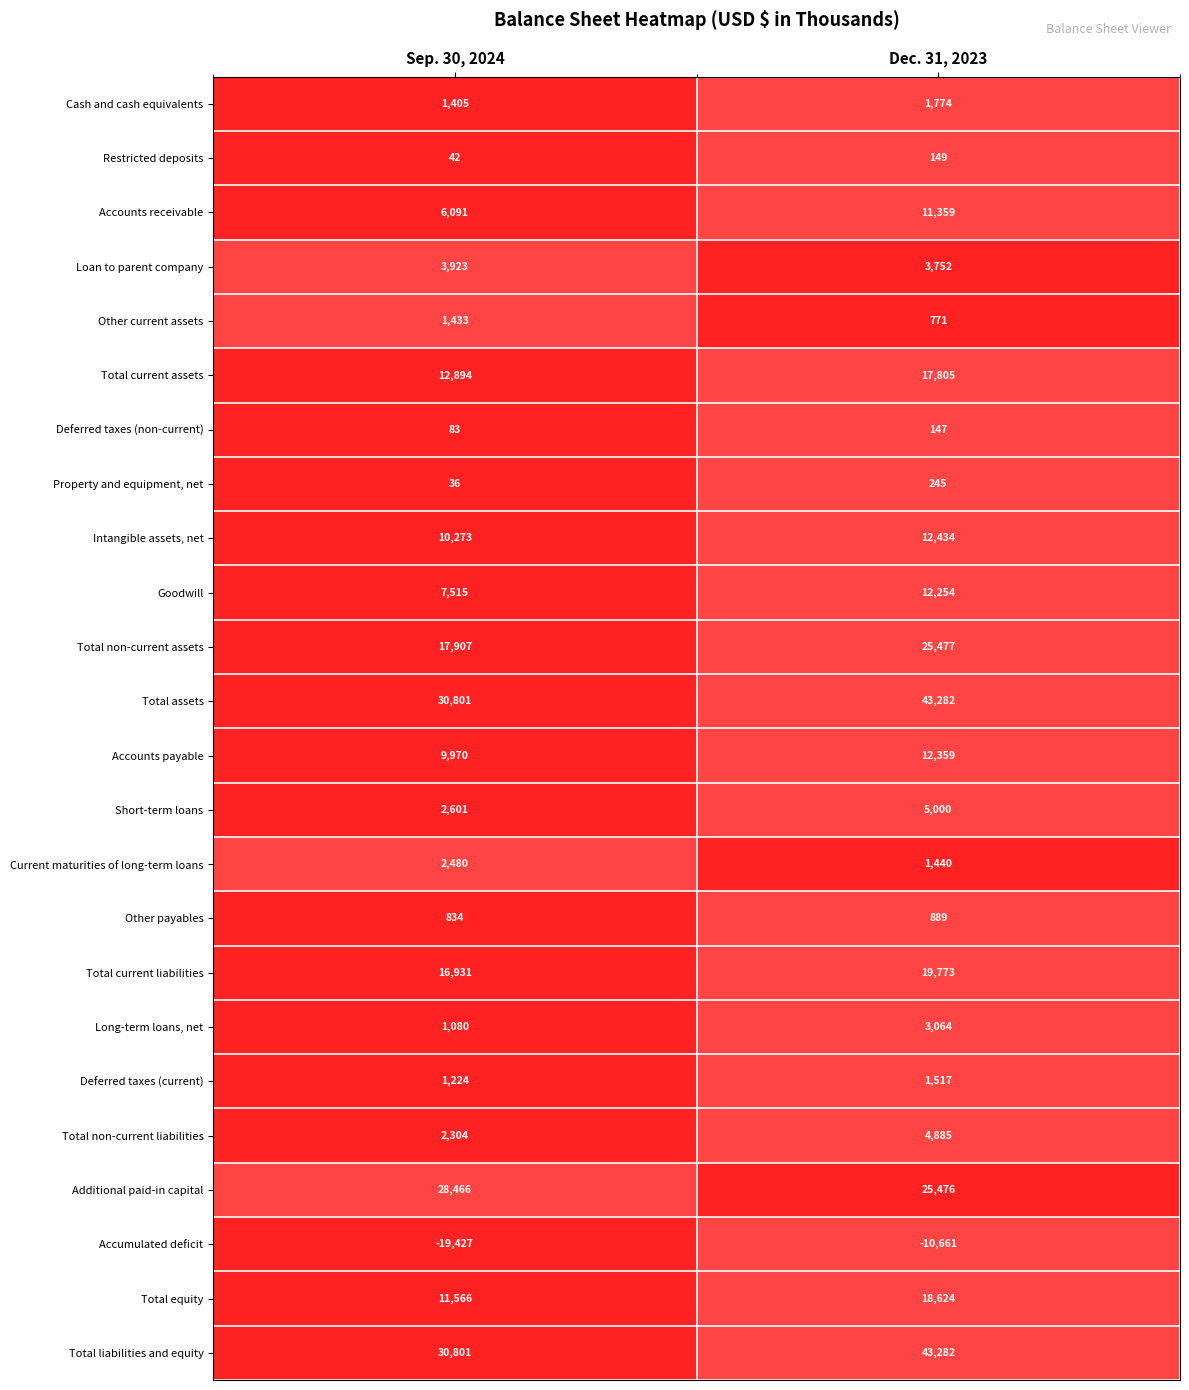

What is the spread (max minus min) of values at Dec. 31, 2023?

53943